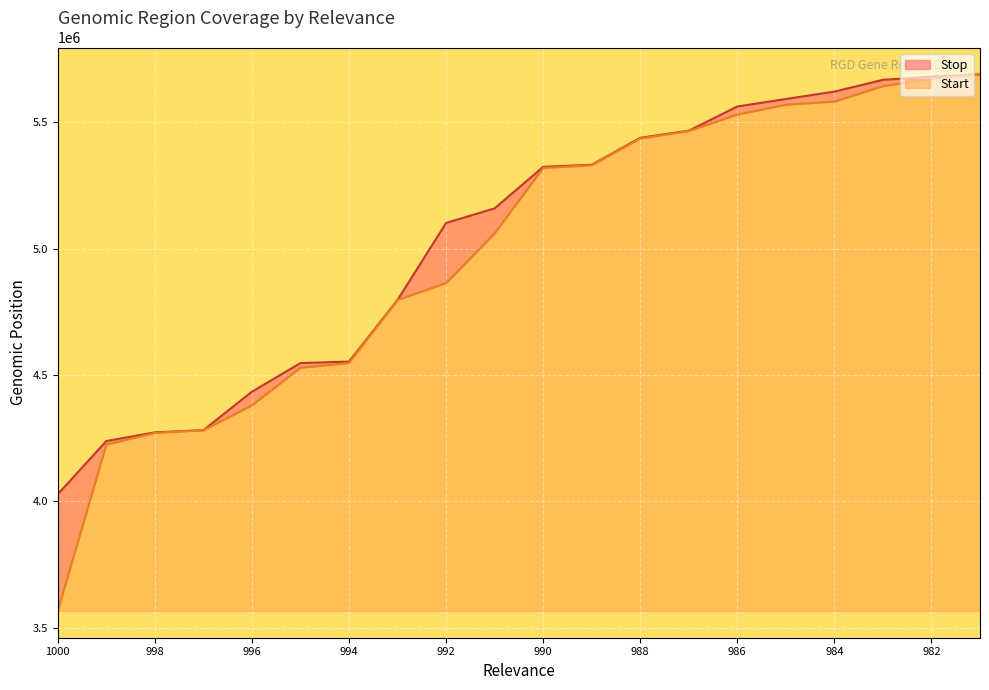

True or false: Start has more than 1 interior local peaks.

False